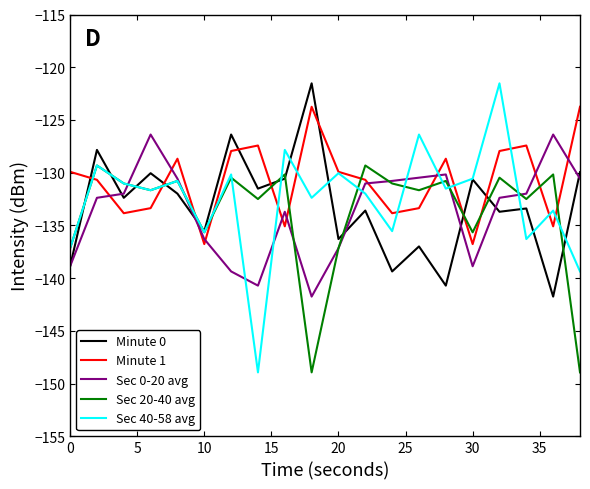

Which series has the largest total across all categories?

Minute 1